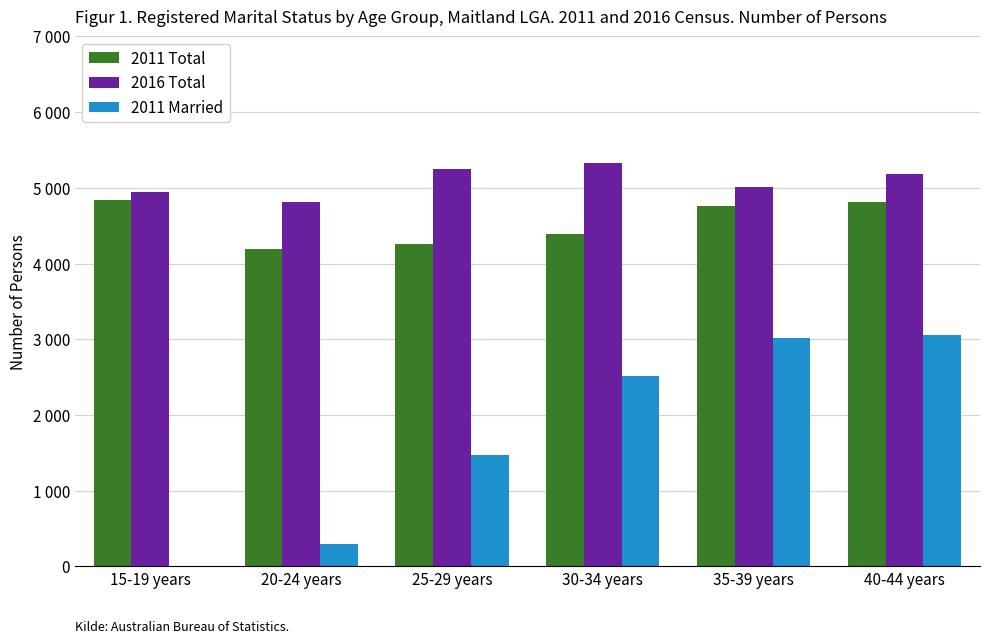

Reading left to right, transcribe all the data shown in this chart.

2011 Total: 15-19 years=4838	20-24 years=4195	25-29 years=4259	30-34 years=4388	35-39 years=4762	40-44 years=4815
2016 Total: 15-19 years=4940	20-24 years=4808	25-29 years=5247	30-34 years=5321	35-39 years=5006	40-44 years=5176
2011 Married: 15-19 years=6	20-24 years=299	25-29 years=1475	30-34 years=2510	35-39 years=3015	40-44 years=3055